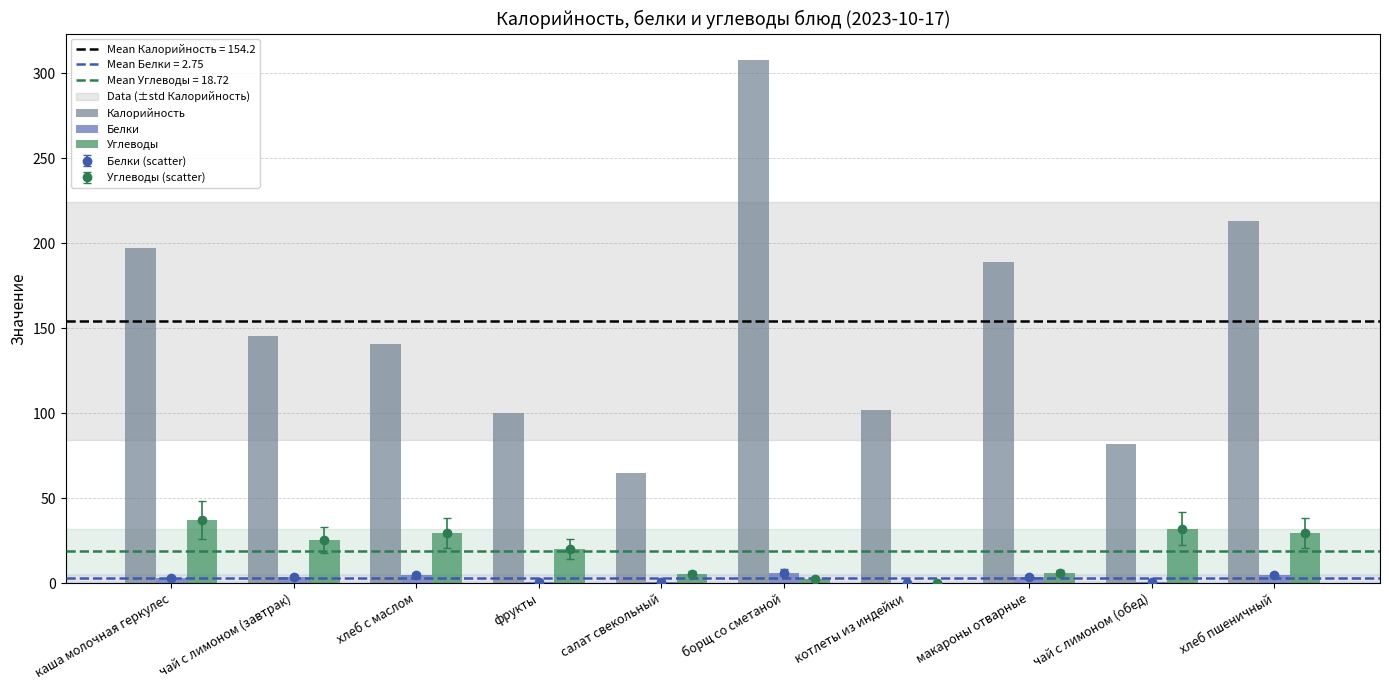

How many data points does each series have?

10